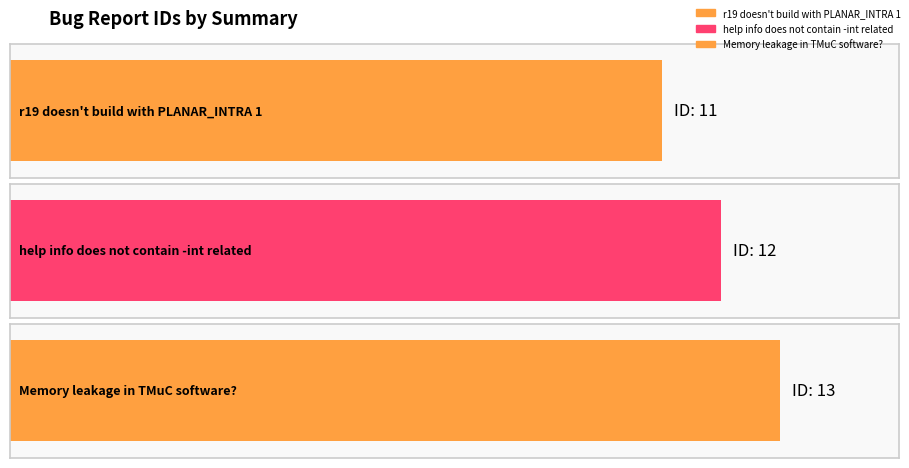

Reading left to right, list all the values displayed in this chart.

r19 doesn't build with PLANAR_INTRA 1=11	help info does not contain -int related=12	Memory leakage in TMuC software?=13